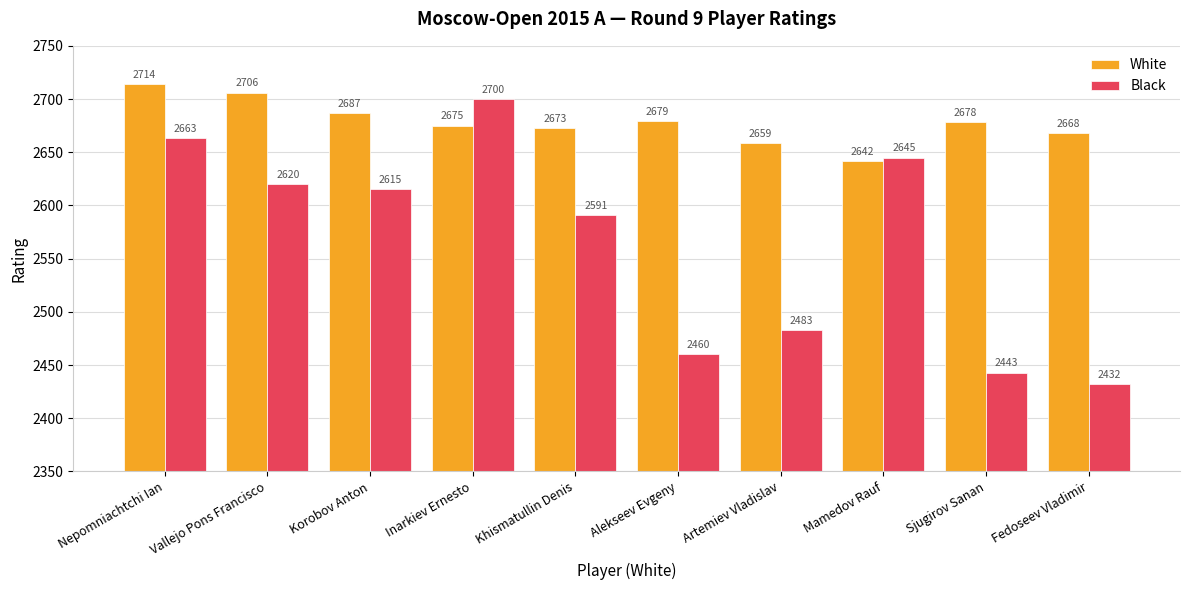

How many data points does each series have?

10